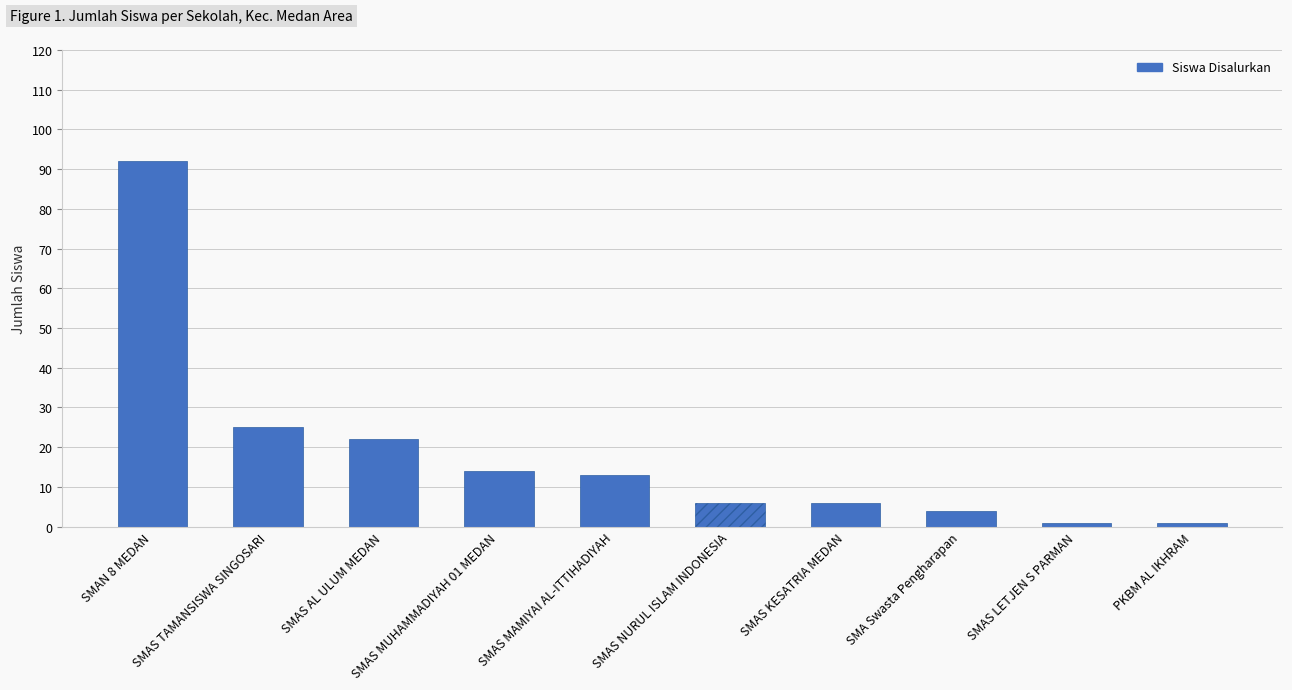

What position from the right is SMA Swasta Pengharapan?

3